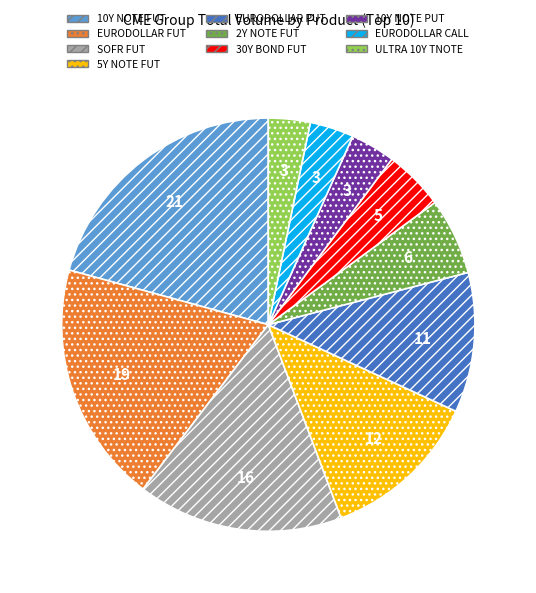

Combined, do EURODOLLAR FUT and 2Y NOTE FUT account for over 50%?

No